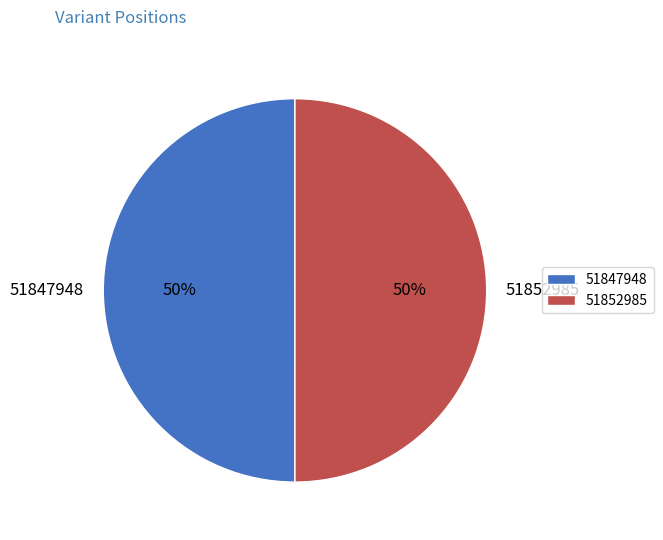

Count the number of slices in the pie.

2